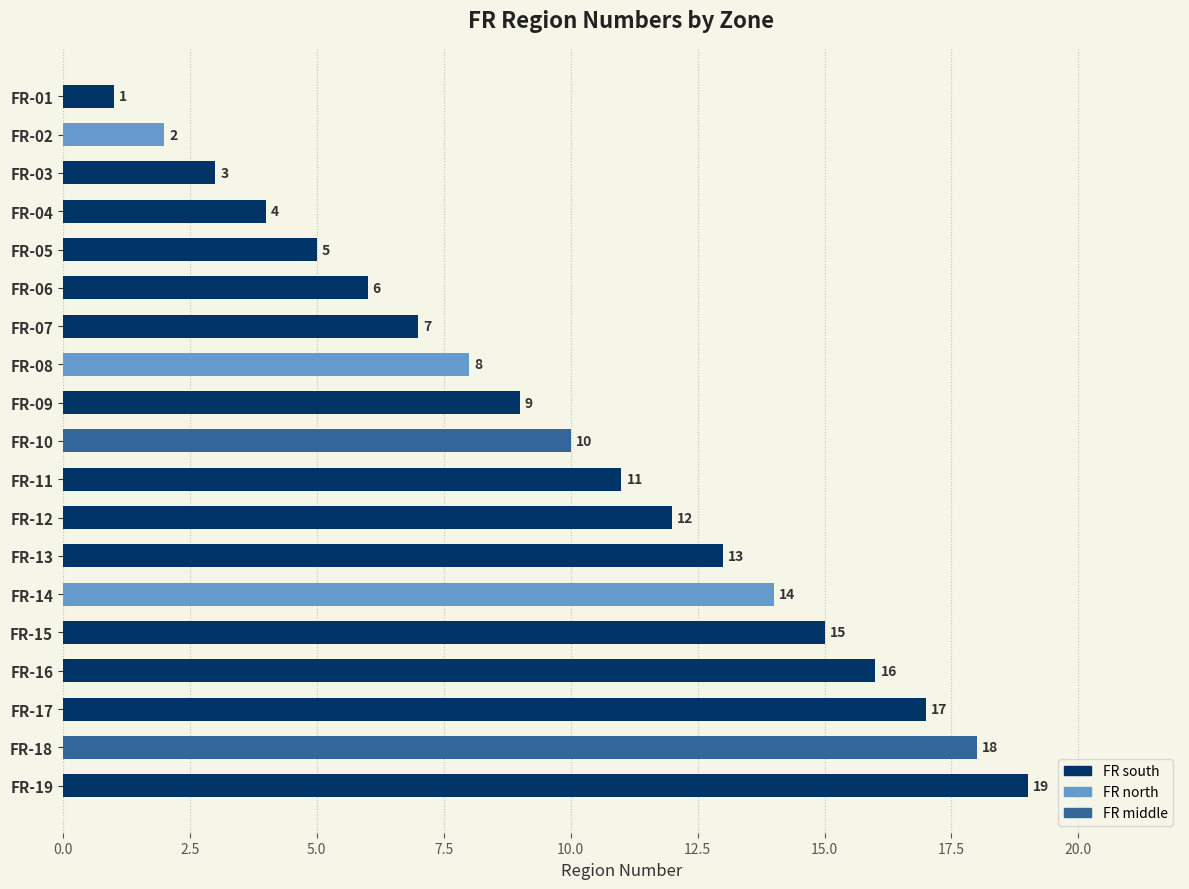

What is the smallest value displayed?

1